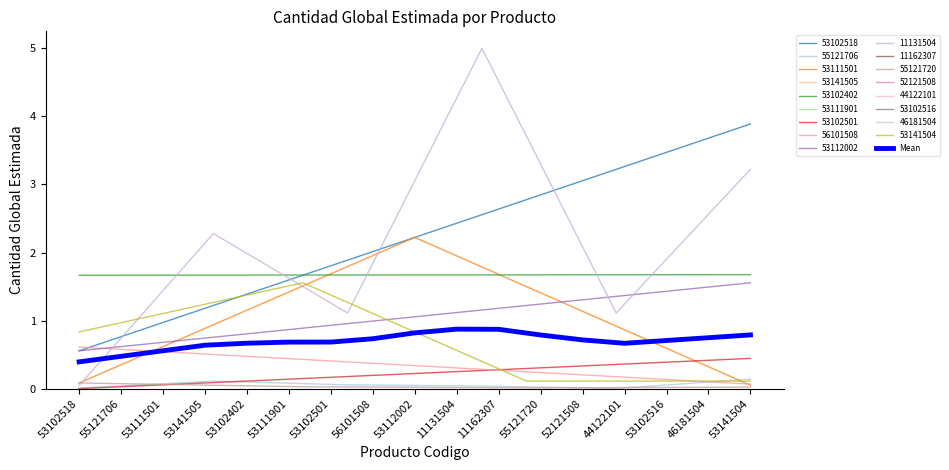

The value of Mean at 53102518 is 0.6. True or false?

False